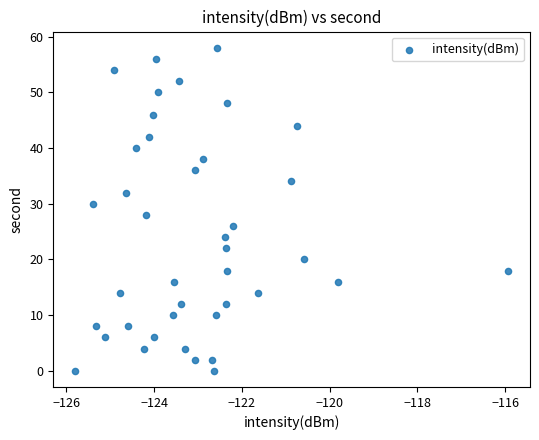

What is the range of Y values (max minus min)?

58